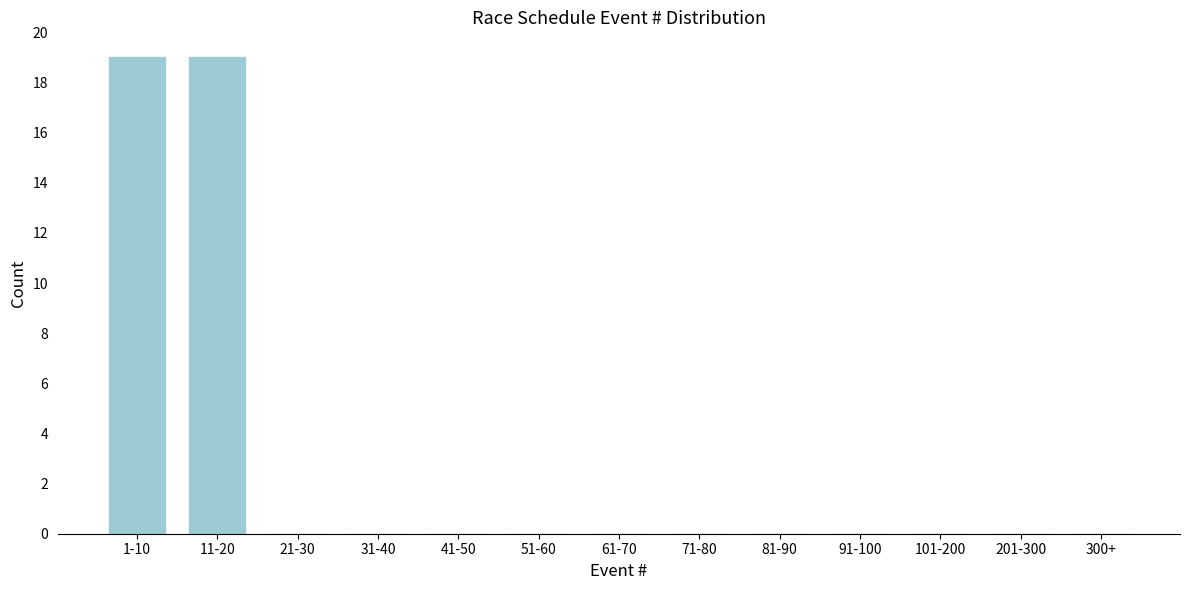

Reading left to right, transcribe all the data shown in this chart.

1-10=19	11-20=19	21-30=0	31-40=0	41-50=0	51-60=0	61-70=0	71-80=0	81-90=0	91-100=0	101-200=0	201-300=0	300+=0